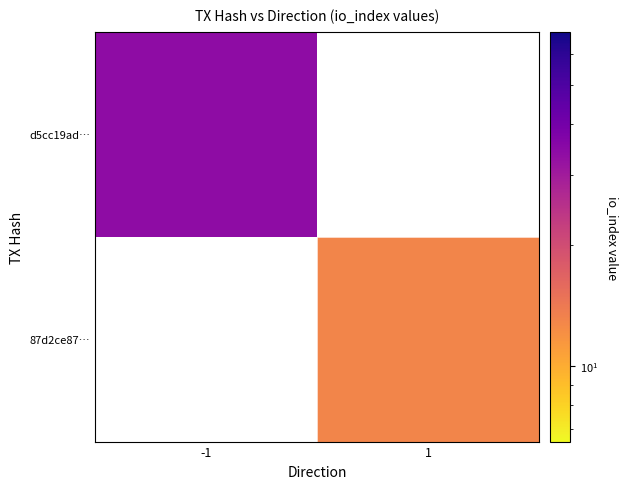

Read the 87d2ce87… value at 1.

13.0